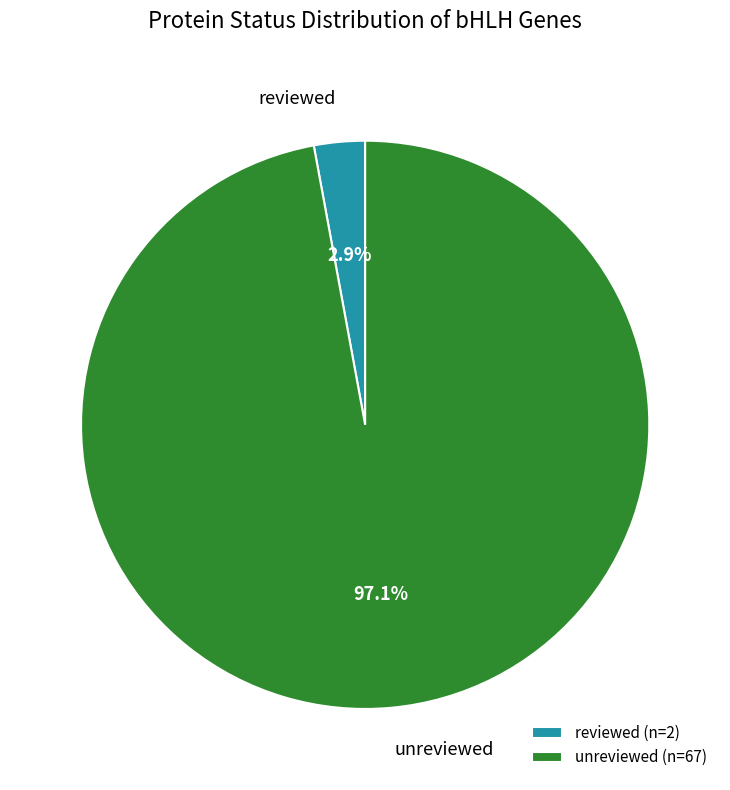

How many segments does this pie chart have?

2